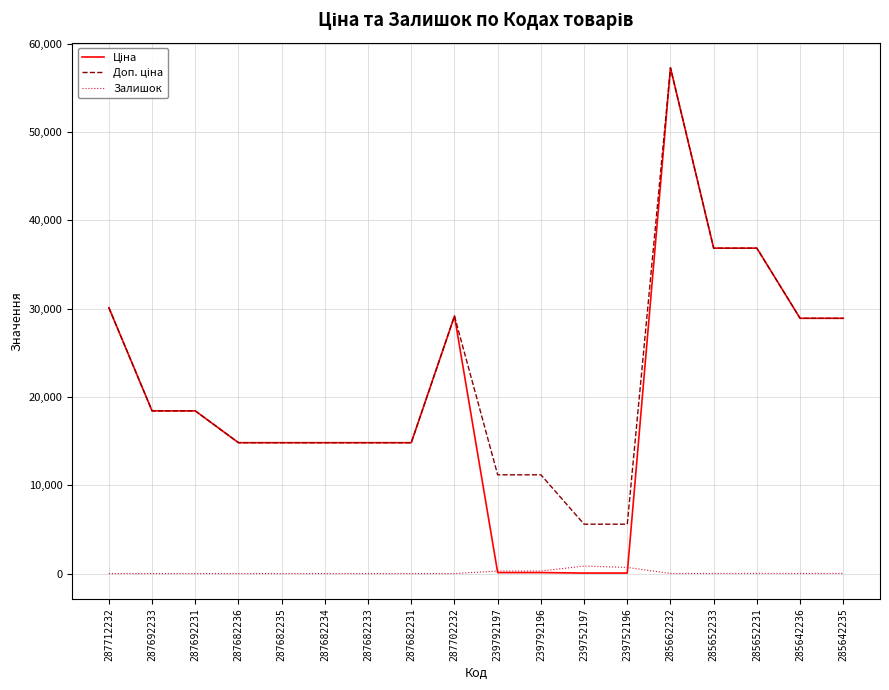

At which category is the sum across all series the highest?

285662232